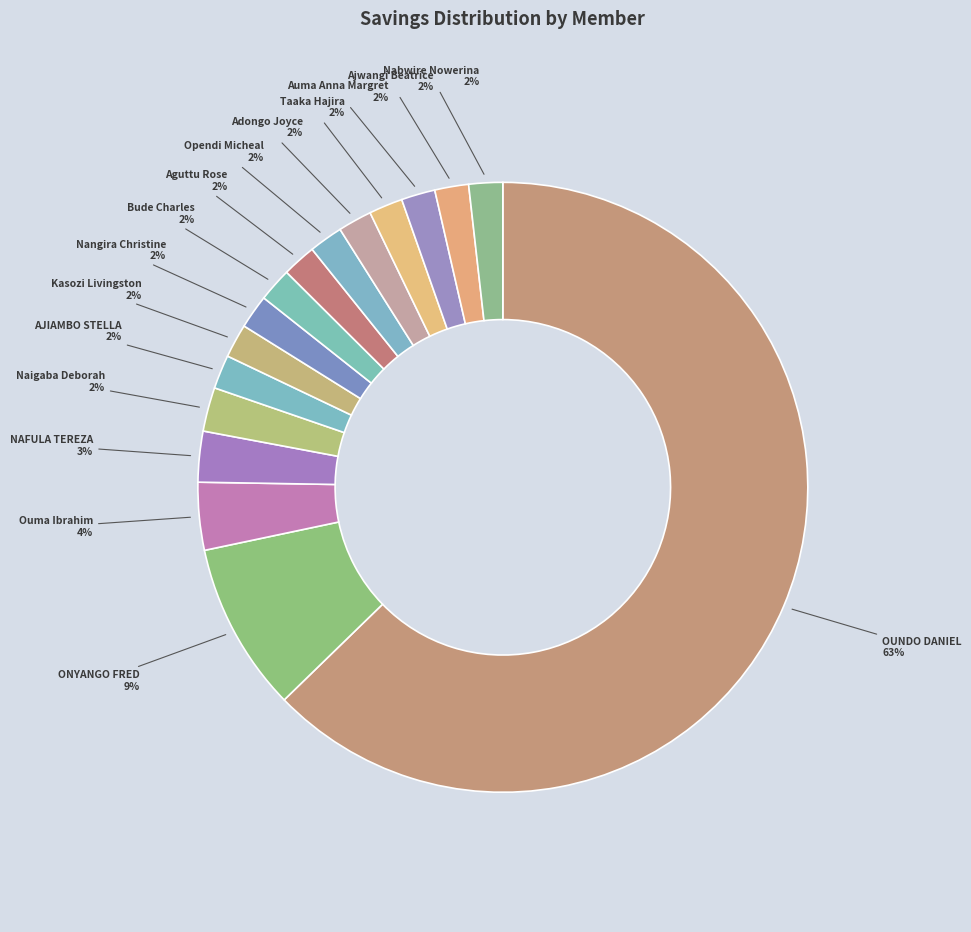

How many segments does this pie chart have?

16